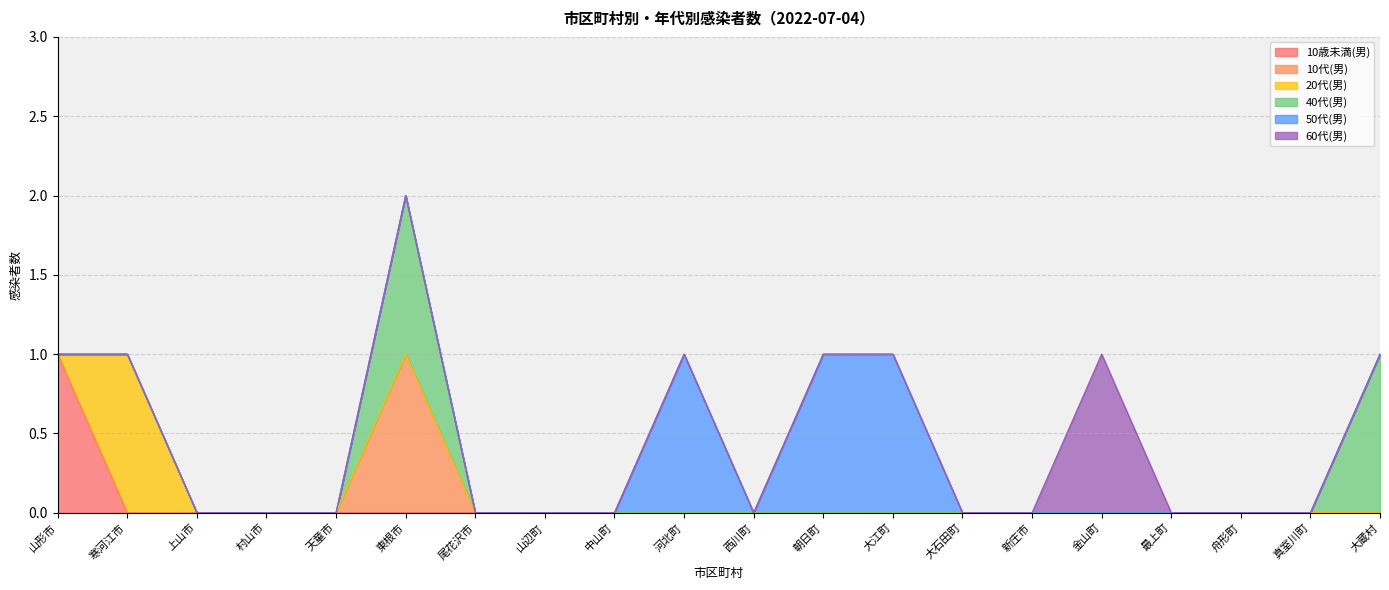

Between 金山町 and 真室川町, which series saw the biggest shift?

60代(男)